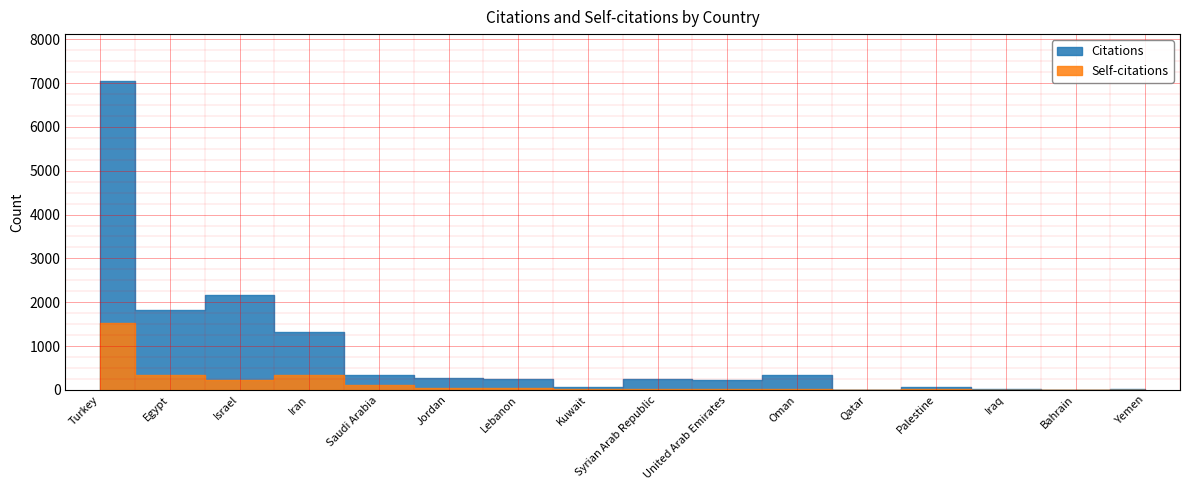

Rank the series at Palestine from highest to lowest value.

Citations, Self-citations